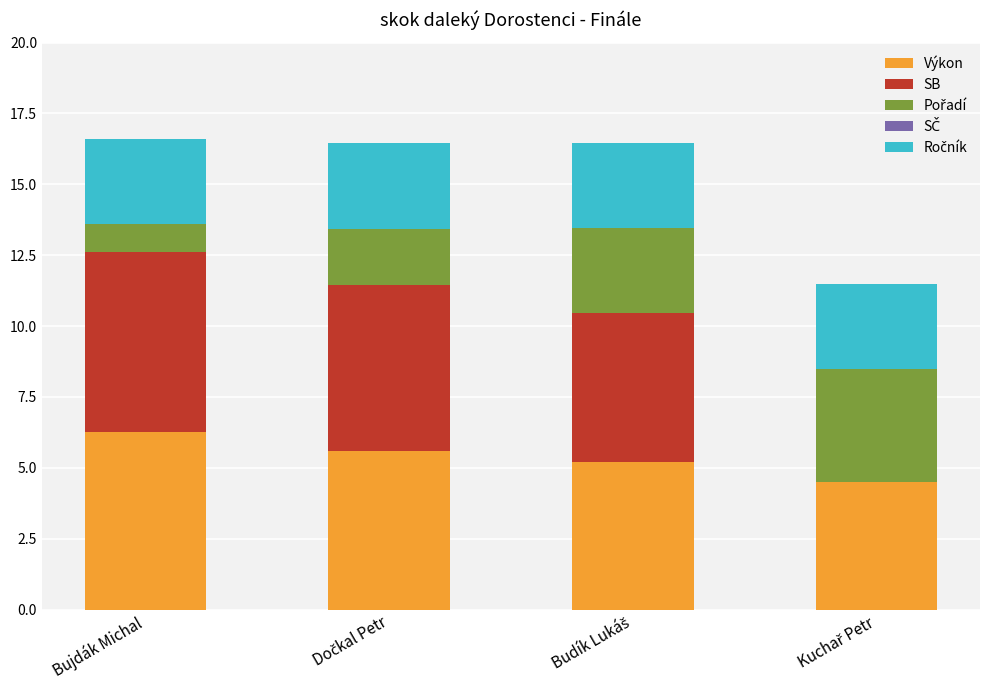

The value of Výkon at Bujdák Michal is 9.9. True or false?

False